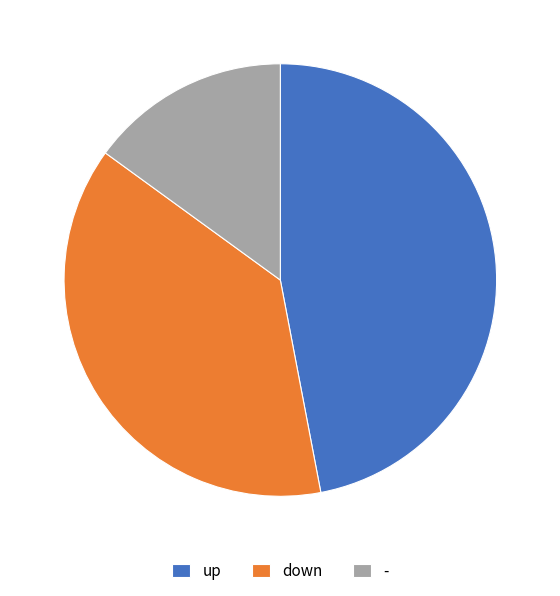

Does down account for over 50% of the chart?

No